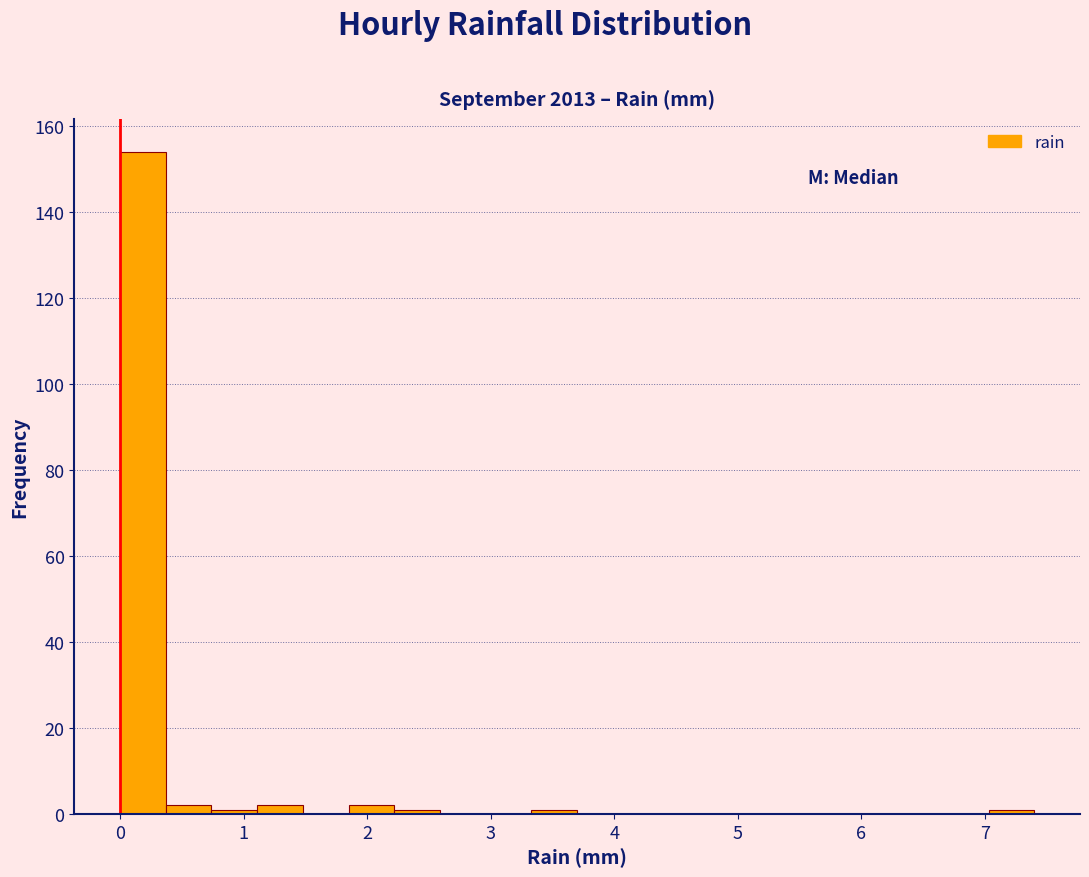

Around what value on the x-axis is the tallest bar? Give the approximate position of its centre, as read against the axis.

0.2